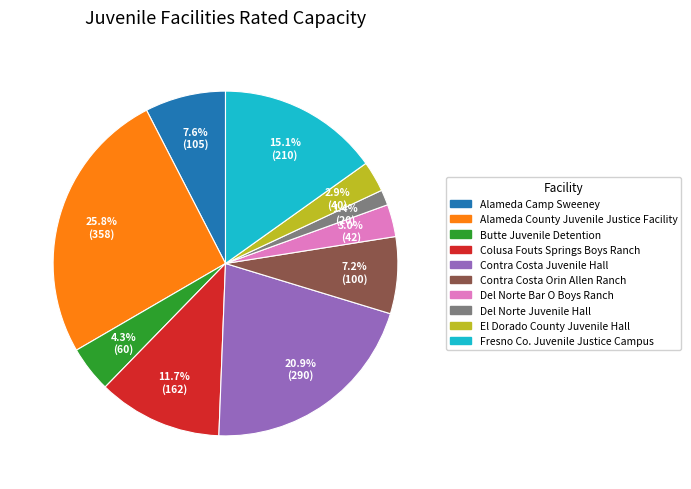

The Del Norte Juvenile Hall slice represents 11% of the pie. True or false?

False